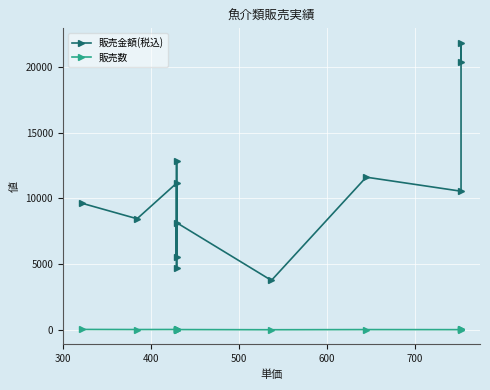

True or false: 販売数 and 販売金額(税込) intersect in this chart.

False